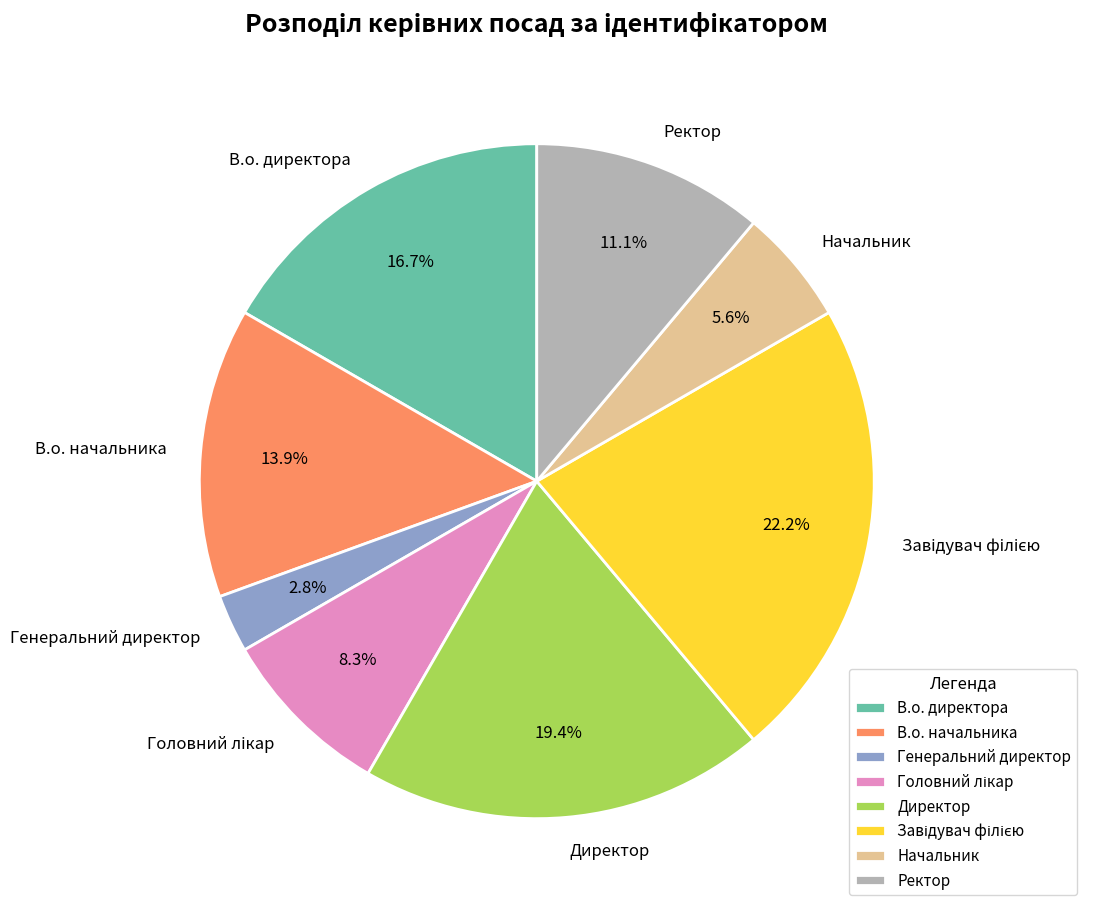

Count the number of slices in the pie.

8